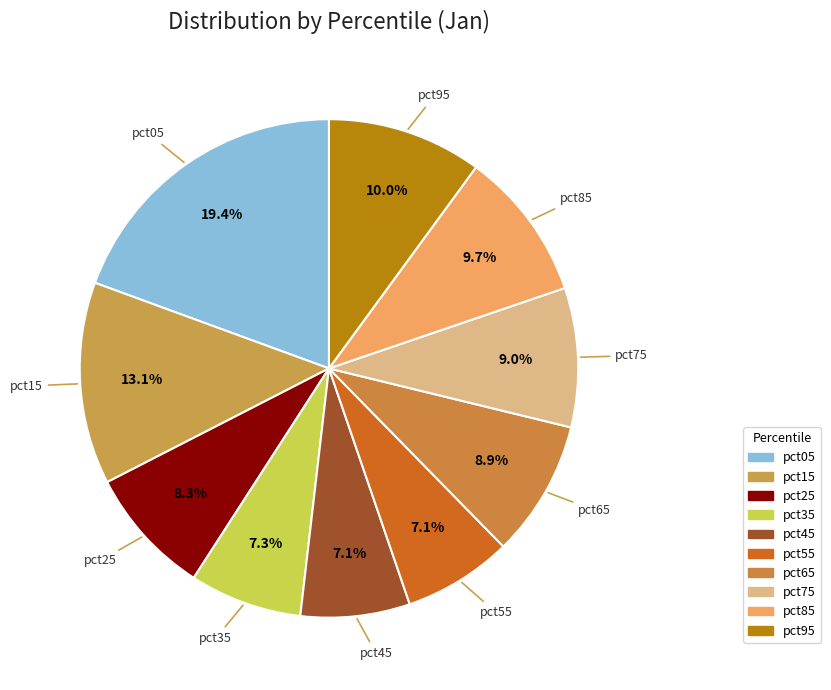

To the nearest percent, what percentage of the pie is pct55?

7%